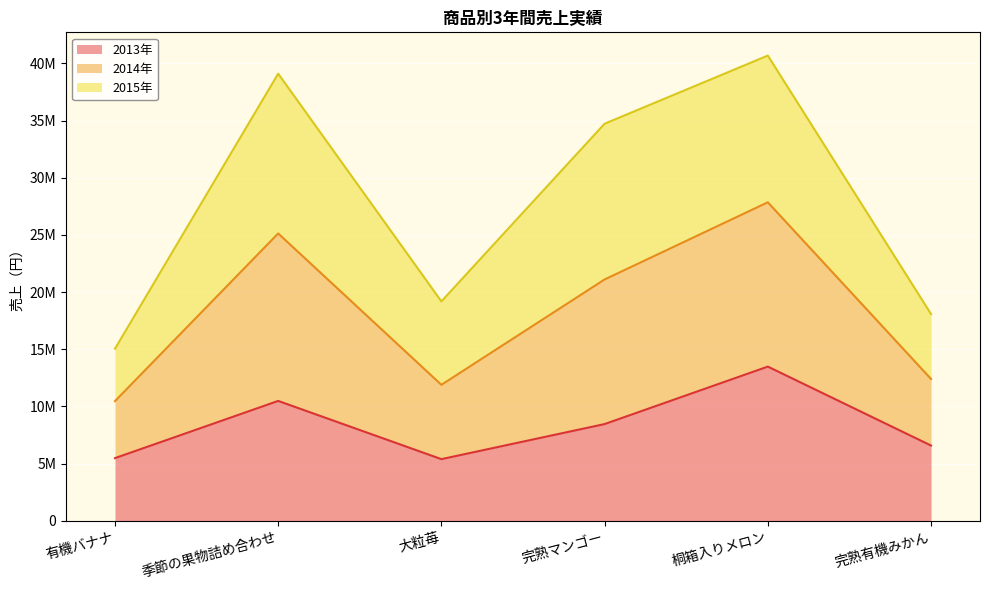

What is the minimum value shown in the chart?

5395000